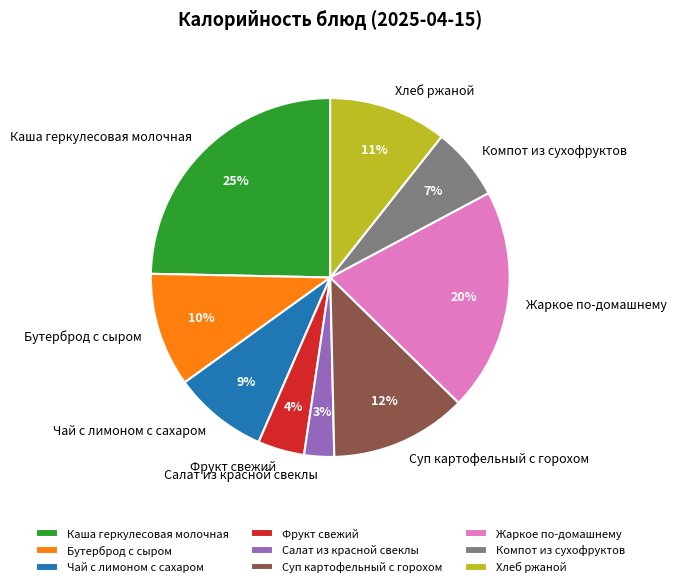

To the nearest percent, what percentage of the pie is Суп картофельный с горохом?

12%